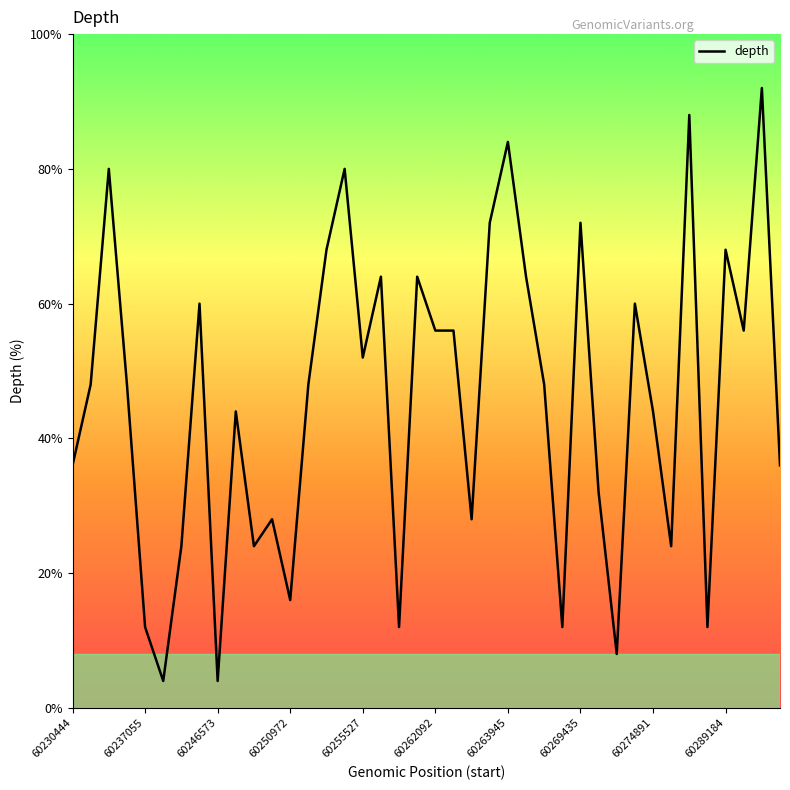

What position from the right is 13?

27